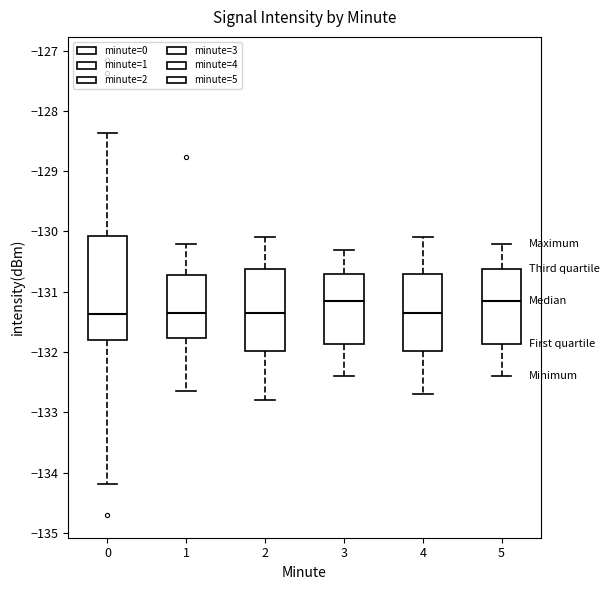

Comparing the boxes themselves (not the whiskers), which one is the tallest?

0